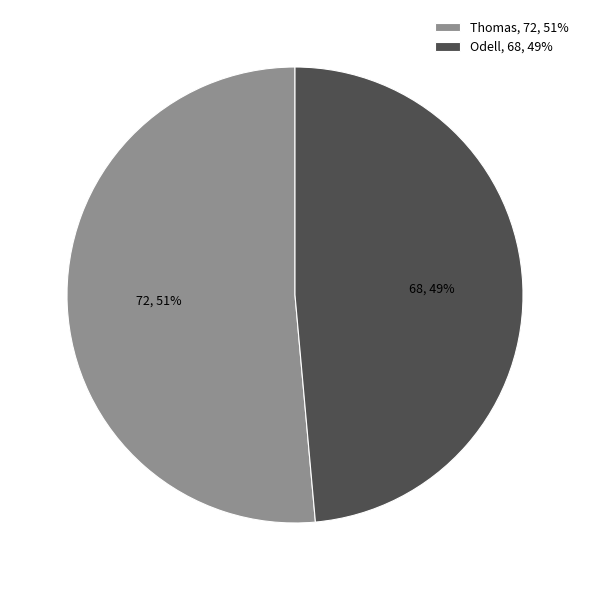

Combined, do Thomas and Odell account for over 50%?

Yes